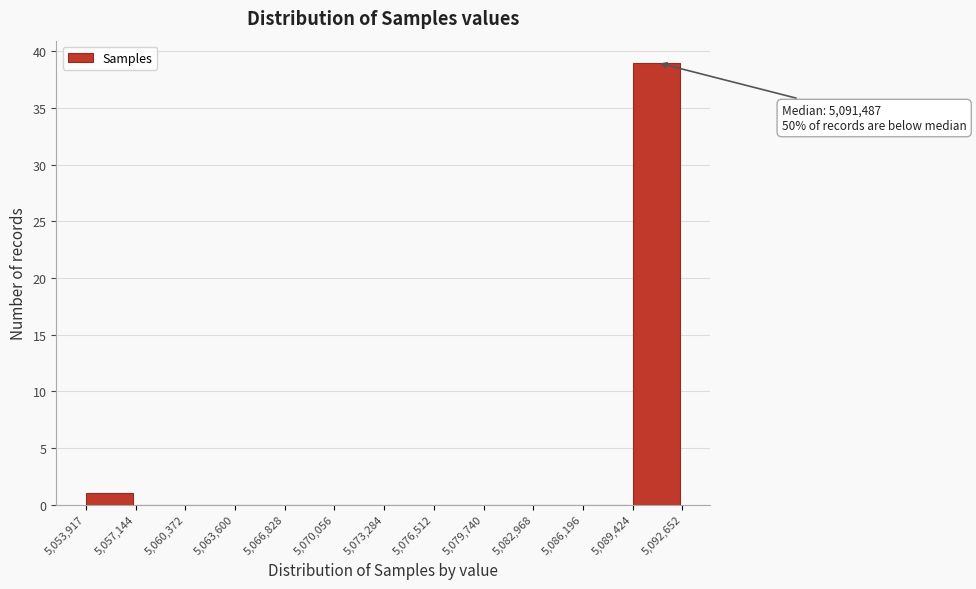

Over which range of the x-axis is the bar tallest?

5,089,424 to 5,092,652